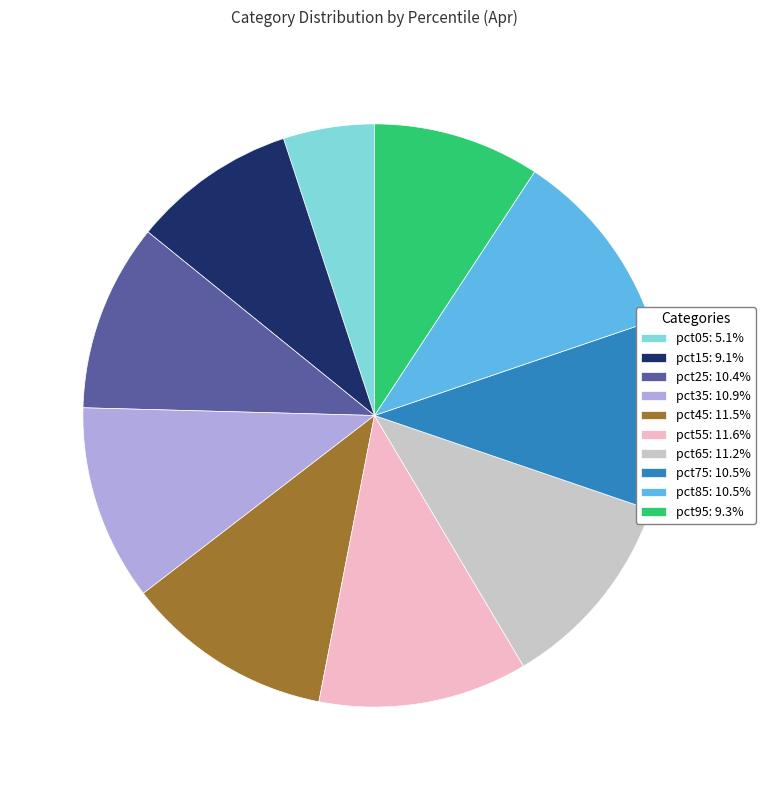

Is the sum of pct25: 10.4% and pct55: 11.6% greater than half?

No